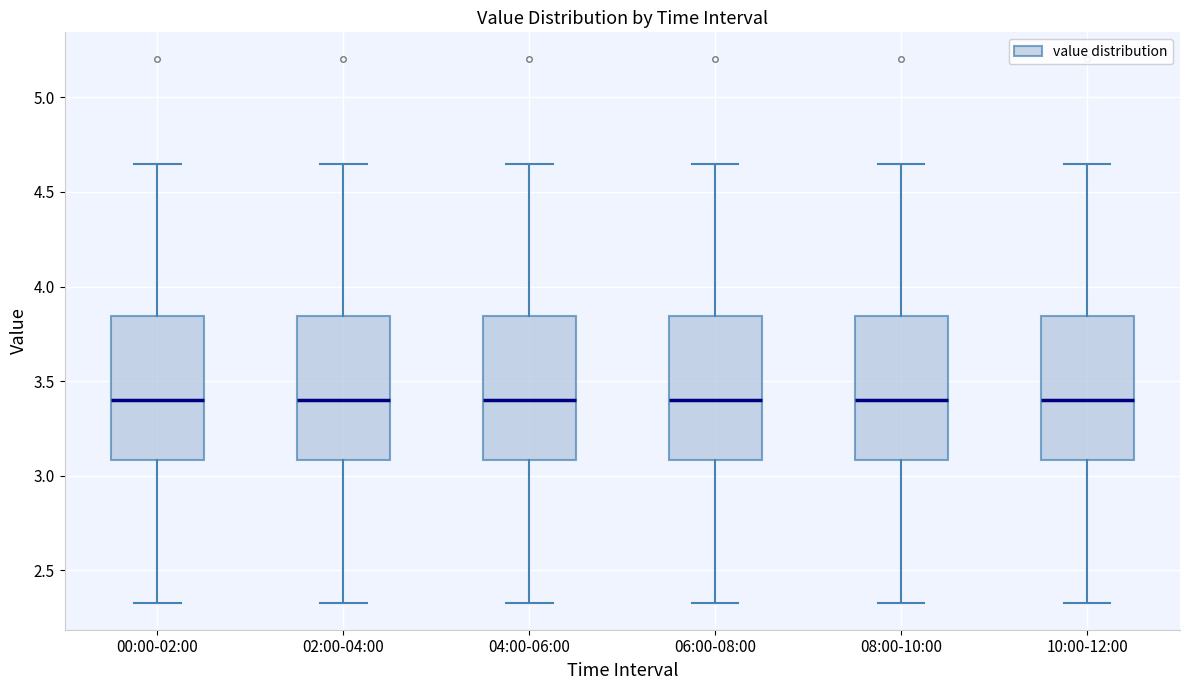

Where is the lower edge of the box for 08:00-10:00 on the y-axis? The values are not printed on the chart, so give them approximately, as read against the axis.

3.10